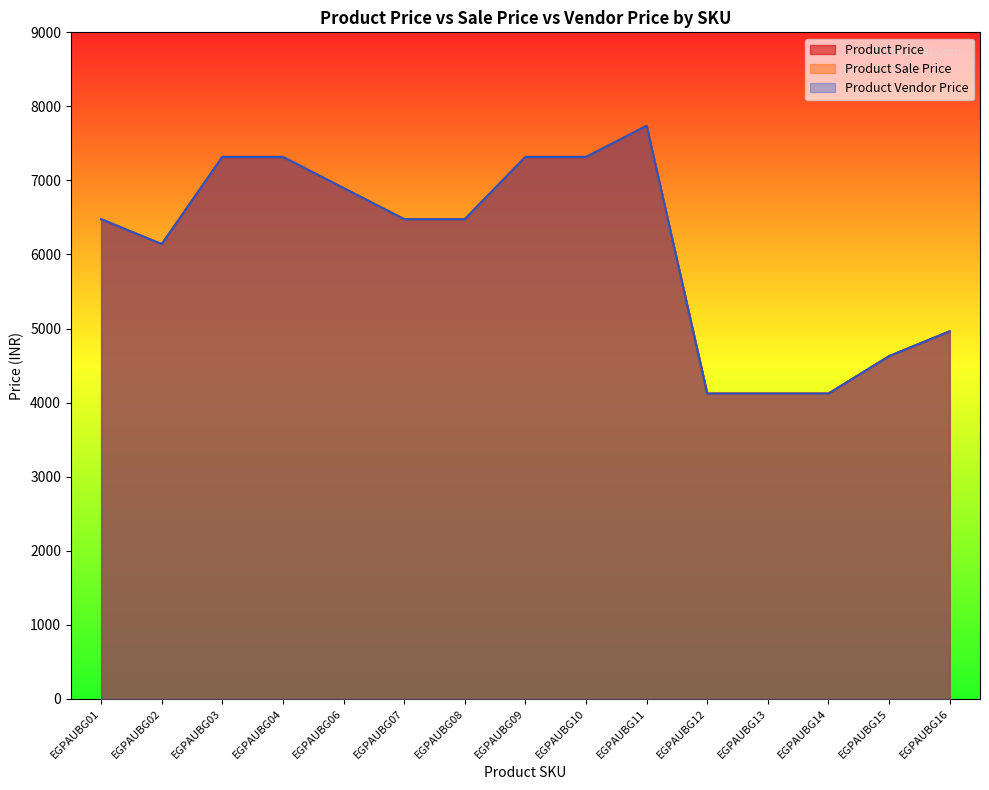

What is the value of the Product Sale Price point at the 4th from the left?

7317